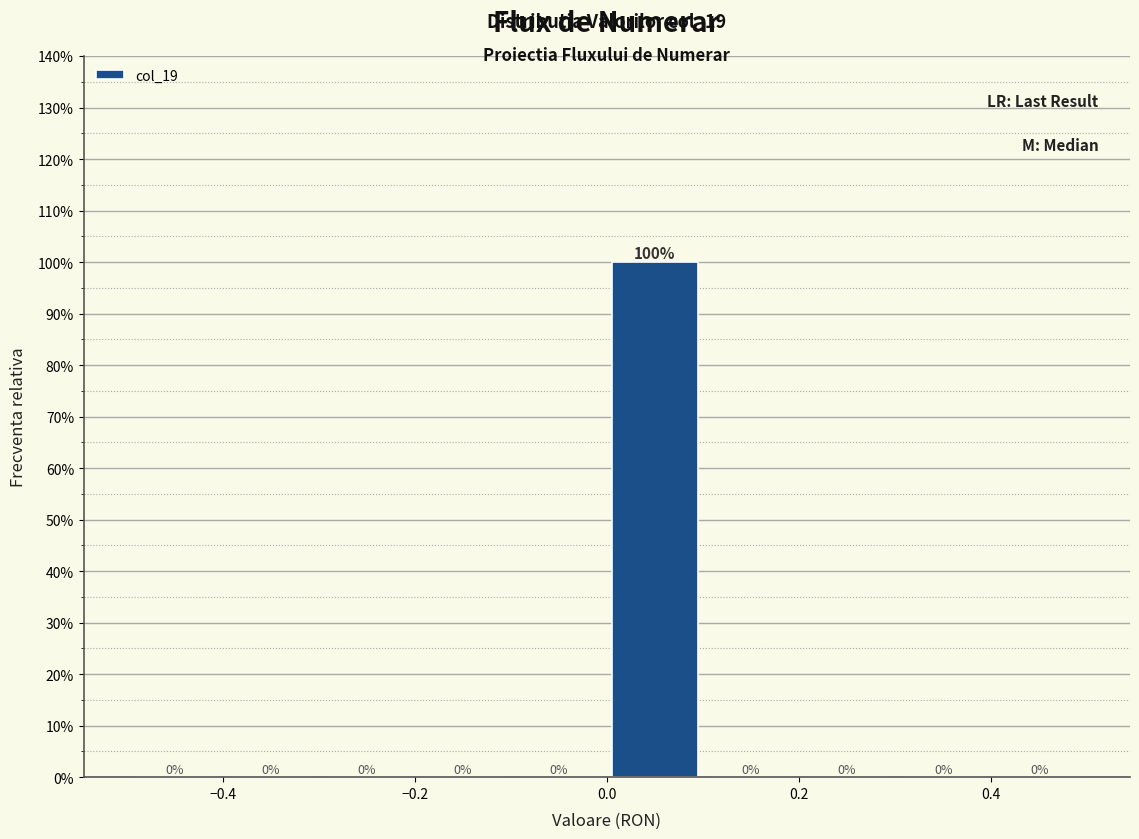

Which range on the x-axis has the tallest bar?

0.0 to 0.1